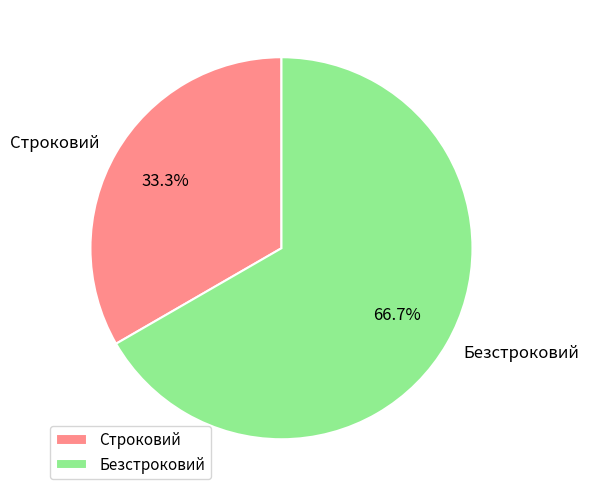

True or false: Безстроковий accounts for 54% of the total.

False